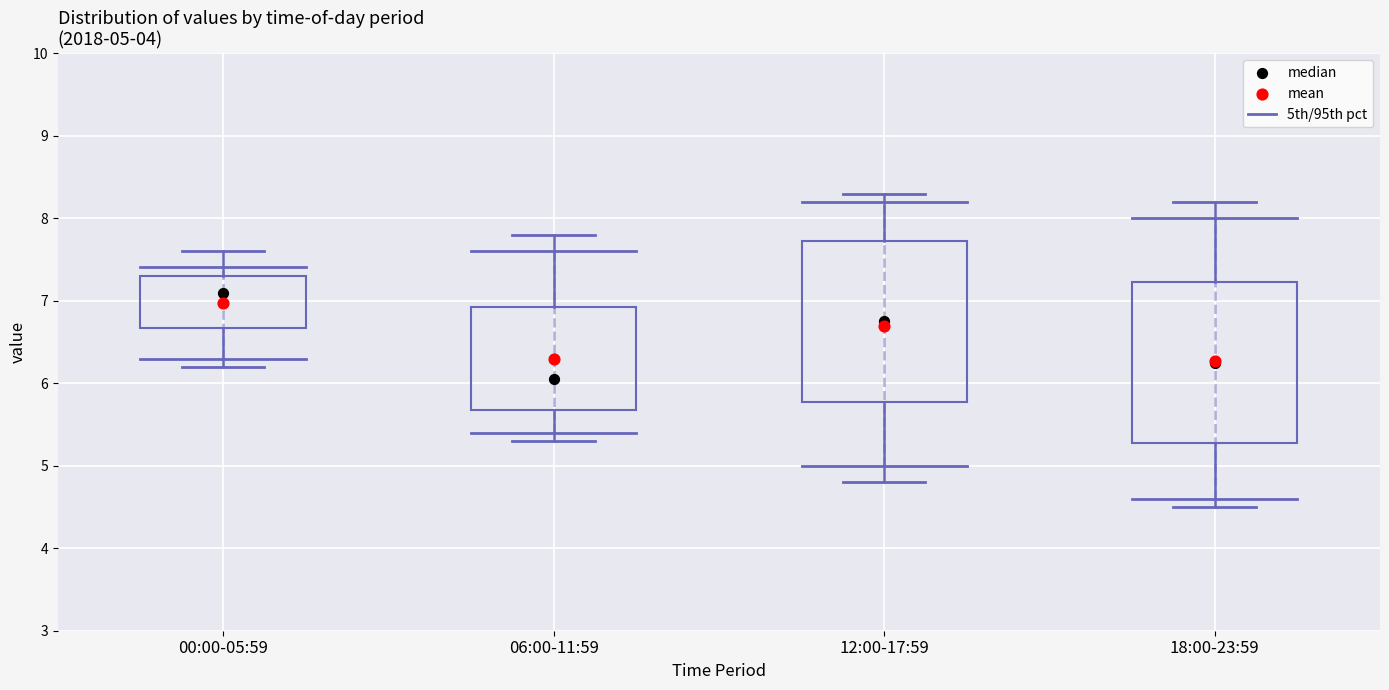

Which box's median line is the lowest?

06:00-11:59